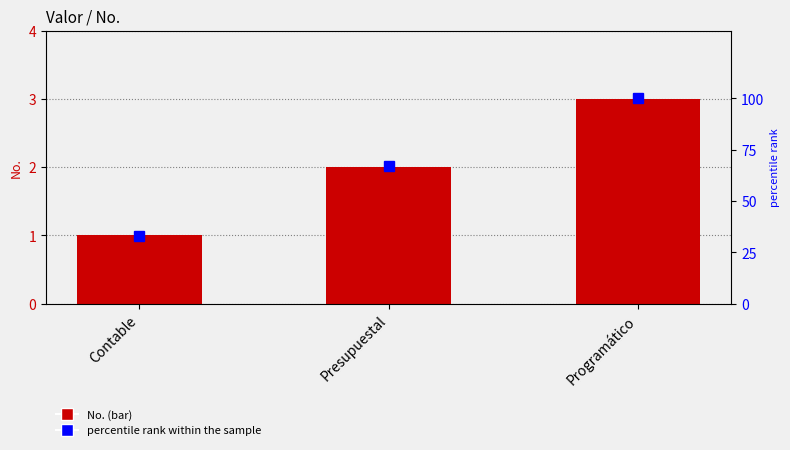

What is the difference between the highest and lowest values at Contable?

32